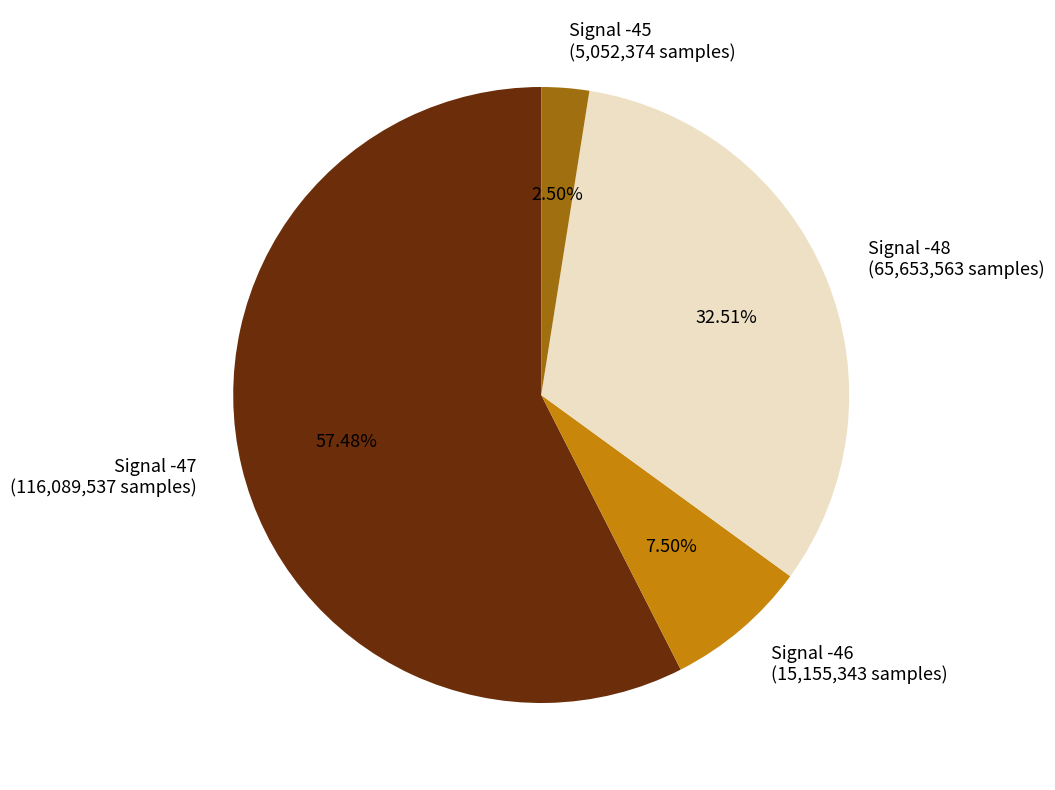

Is the sum of Signal -46 and Signal -48 greater than half?

No